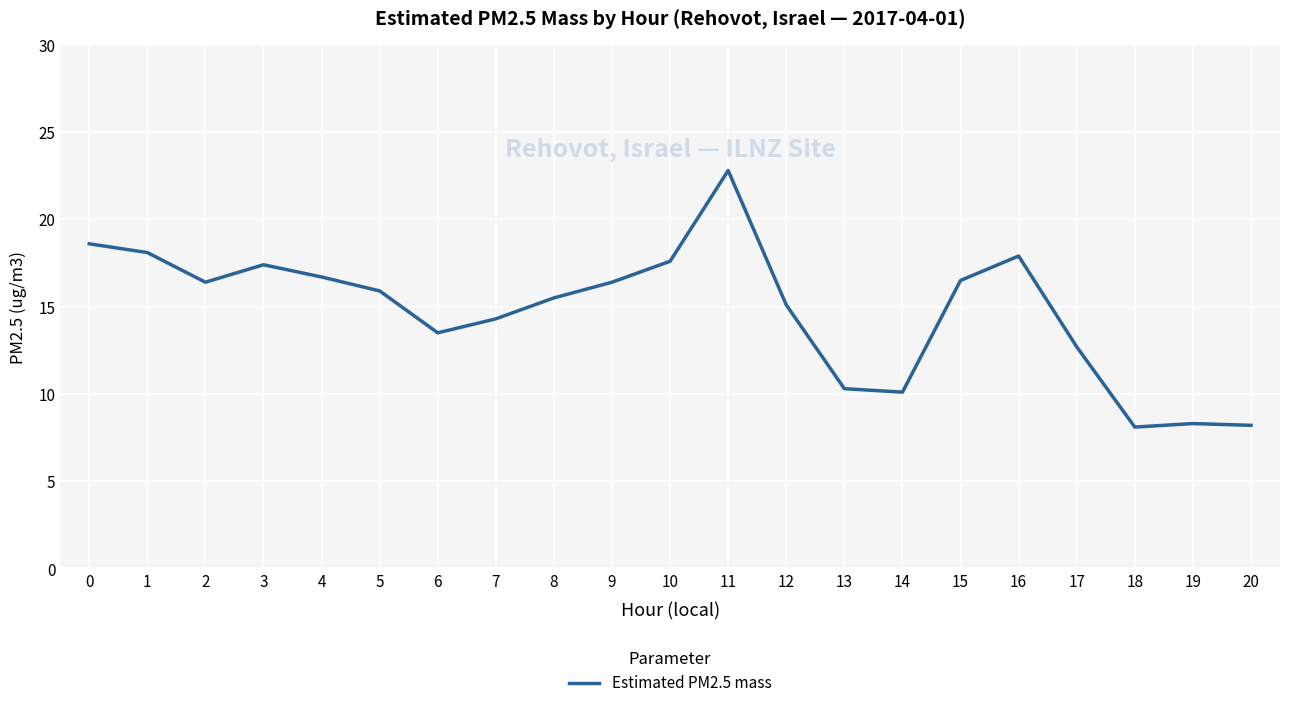

What is the average value?

14.8